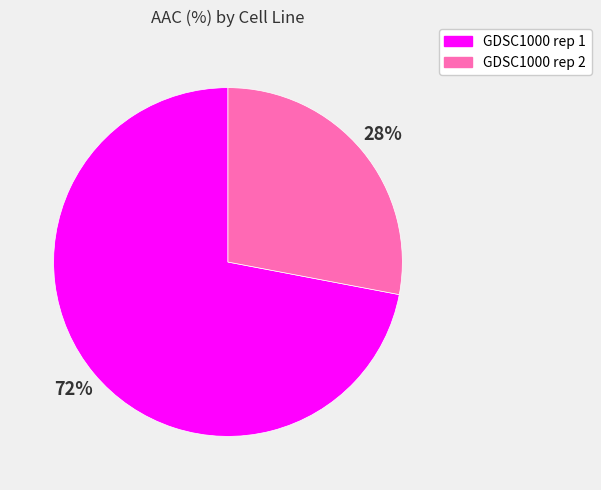

Which has a higher value, GDSC1000 rep 2 or GDSC1000 rep 1?

GDSC1000 rep 1